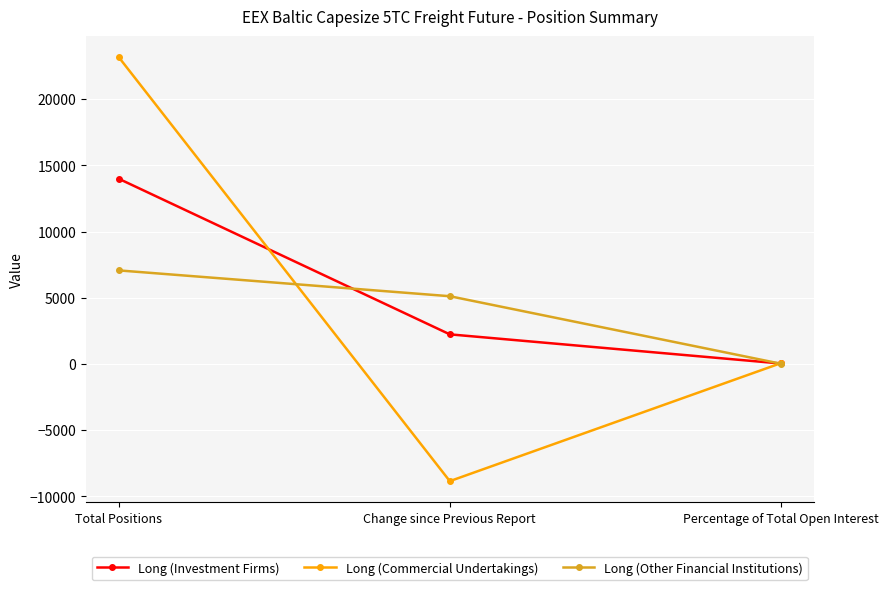

What is the label of the 2nd point from the left?

Change since Previous Report